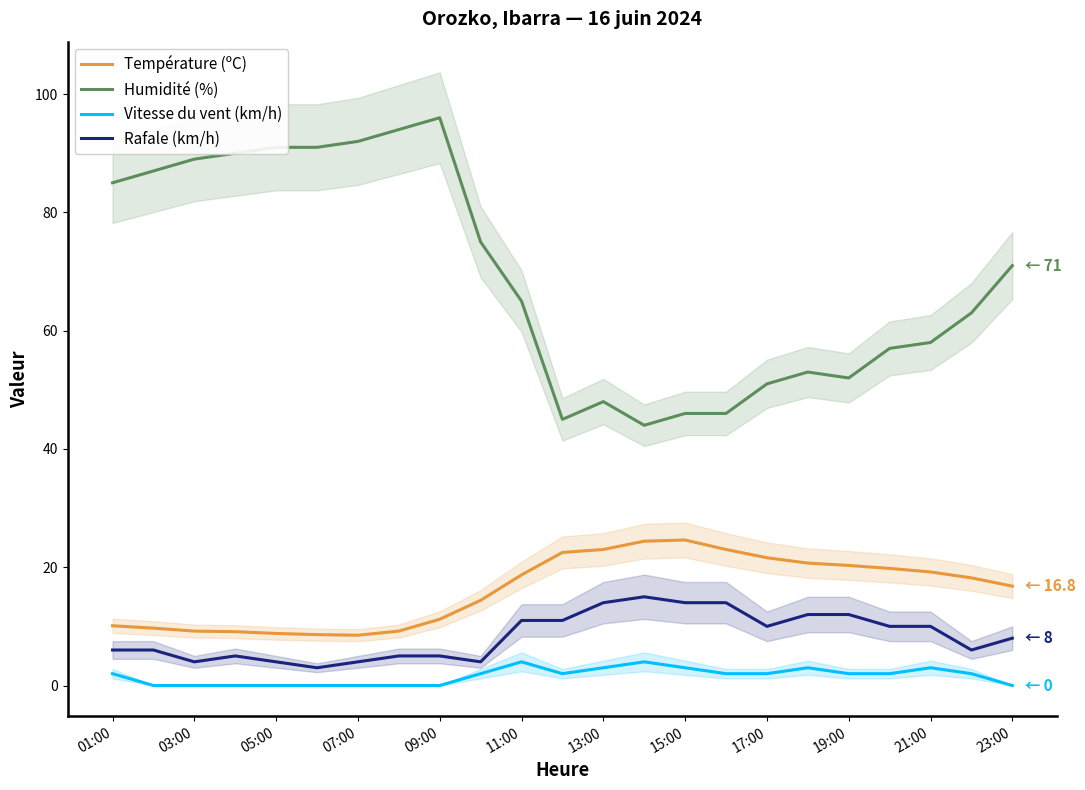

What is the lowest value of the Humidité (%) series?

44.0